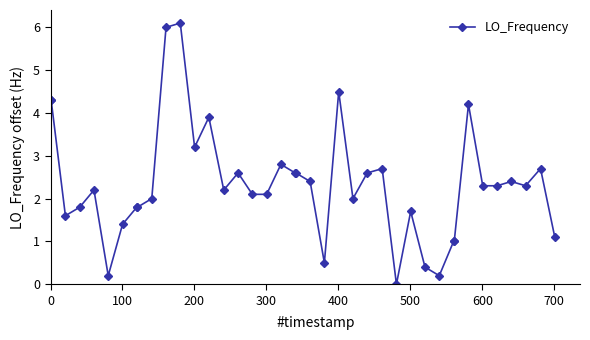

What is the maximum value shown in the chart?

6.1